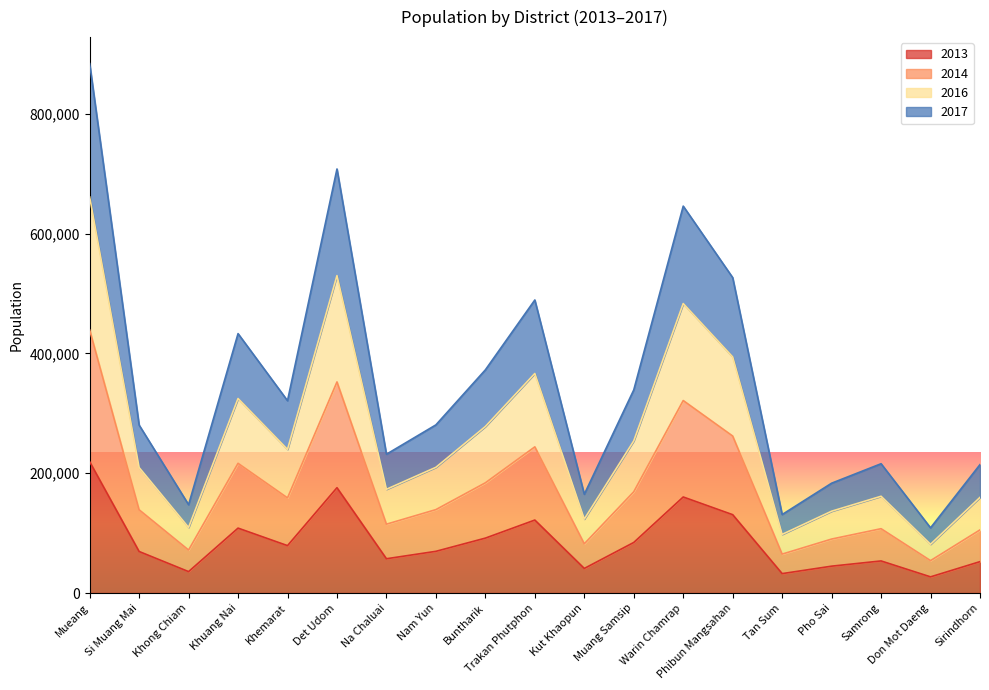

What is the label of the 19th point from the right?

Mueang